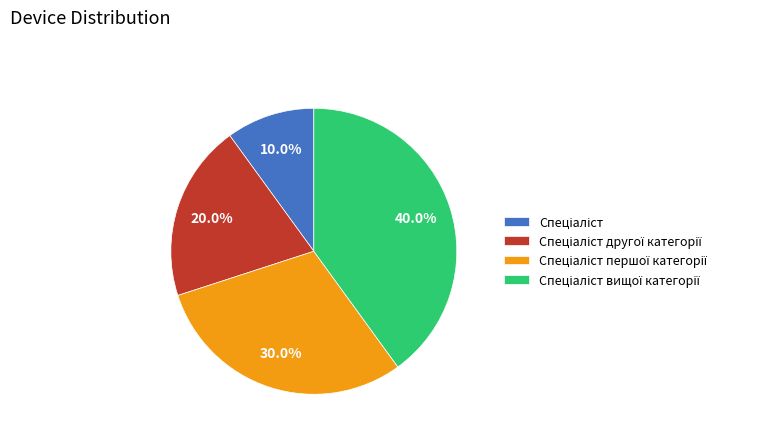

To the nearest percent, what is the difference between the largest and smallest slice percentages?

30%